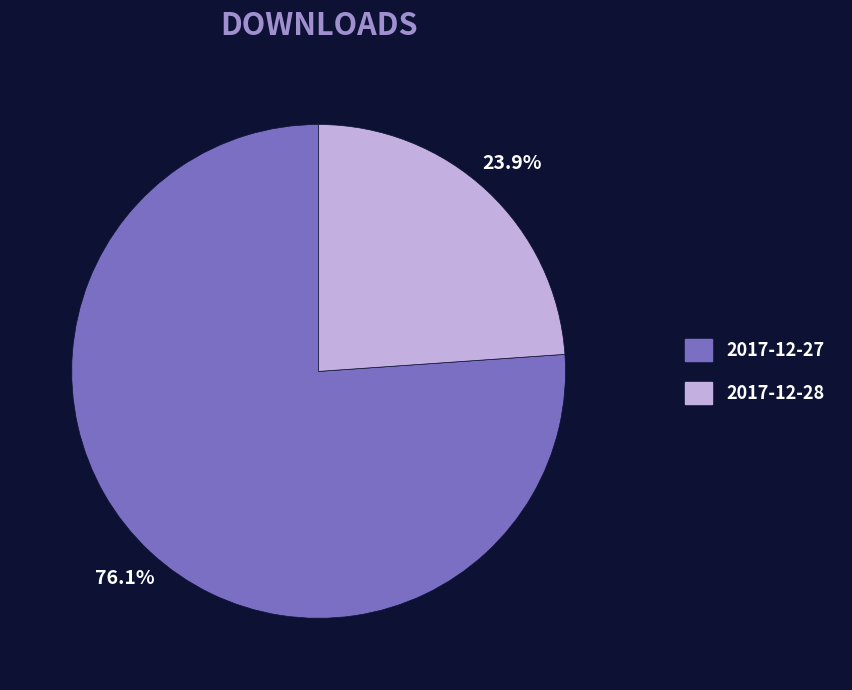

To the nearest percent, what percentage of the pie is 2017-12-27?

76%